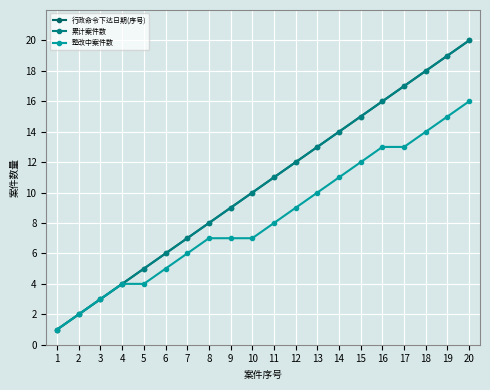

True or false: 累计案件数 has more than 1 interior local peaks.

False